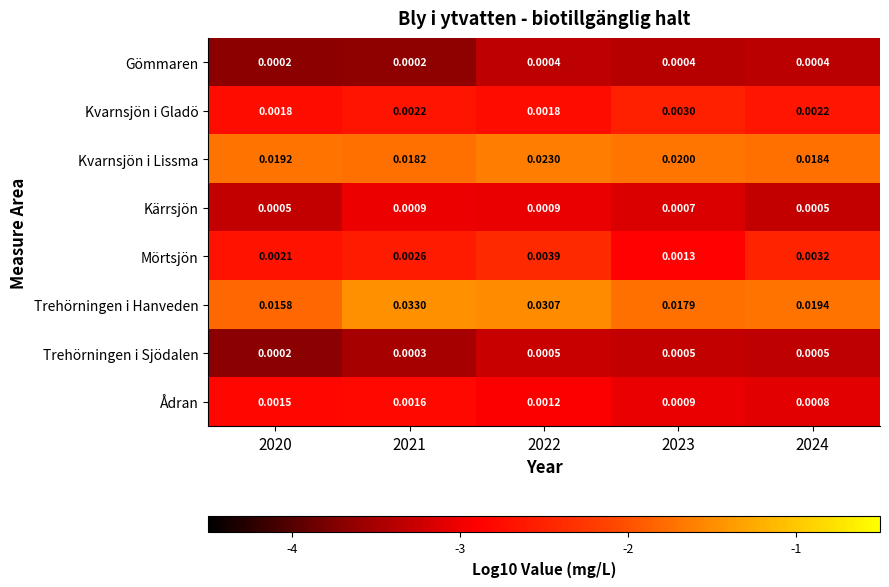

Which series has the largest total across all categories?

Trehörningen i Hanveden